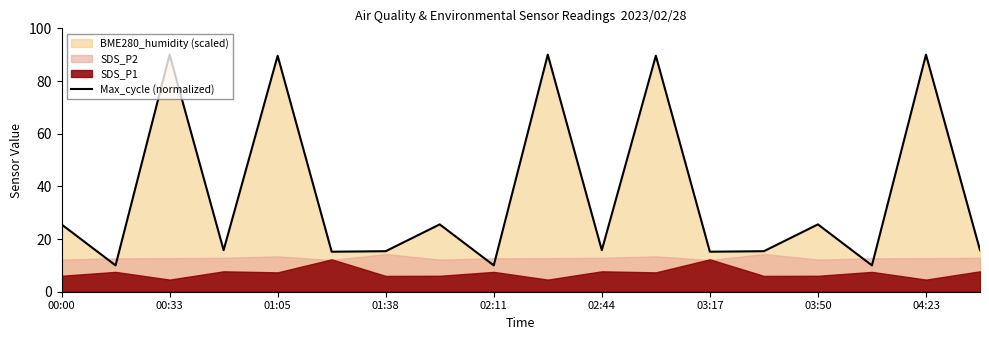

True or false: the data shows 17.8 at 15.

False